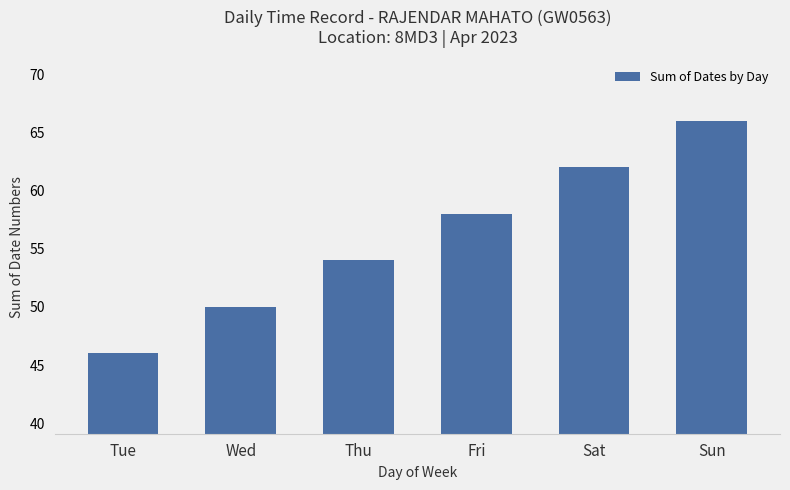

What is the minimum value shown in the chart?

46